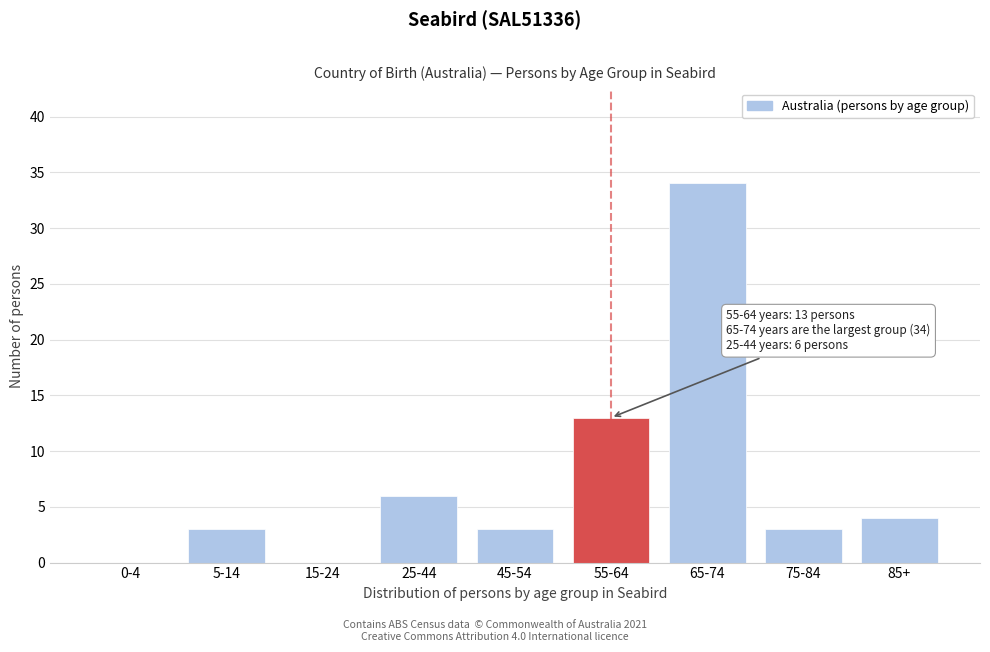

Reading left to right, transcribe all the data shown in this chart.

0-4=0	5-14=3	15-24=0	25-44=6	45-54=3	55-64=13	65-74=34	75-84=3	85+=4